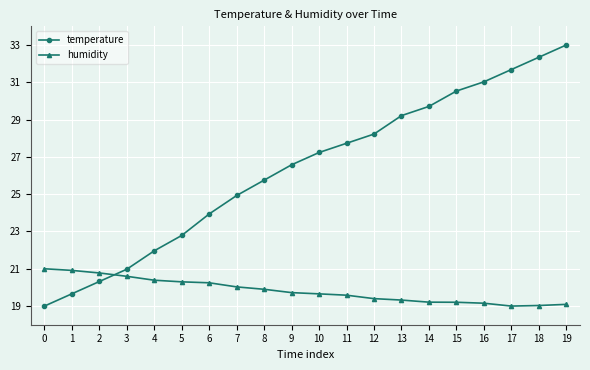

Does the chart display data point markers on the line(s)?

Yes